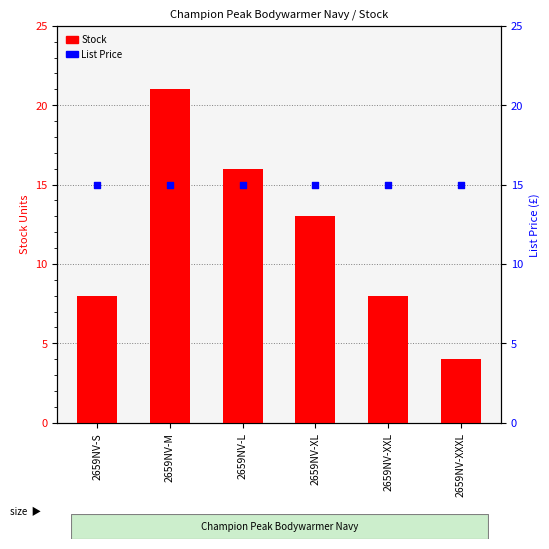

At how many categories does at least one series exceed 9?

6